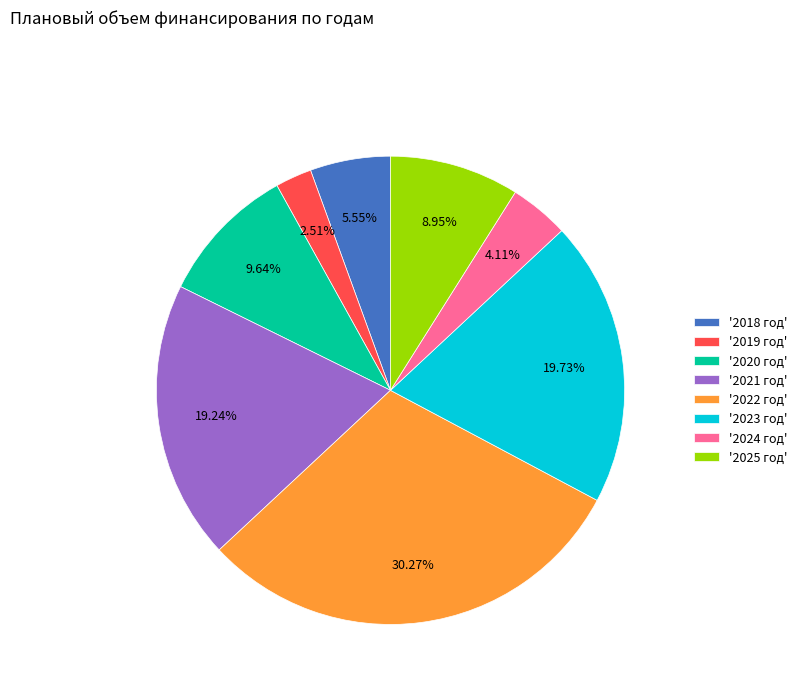

Does '2020 год' account for over 50% of the chart?

No